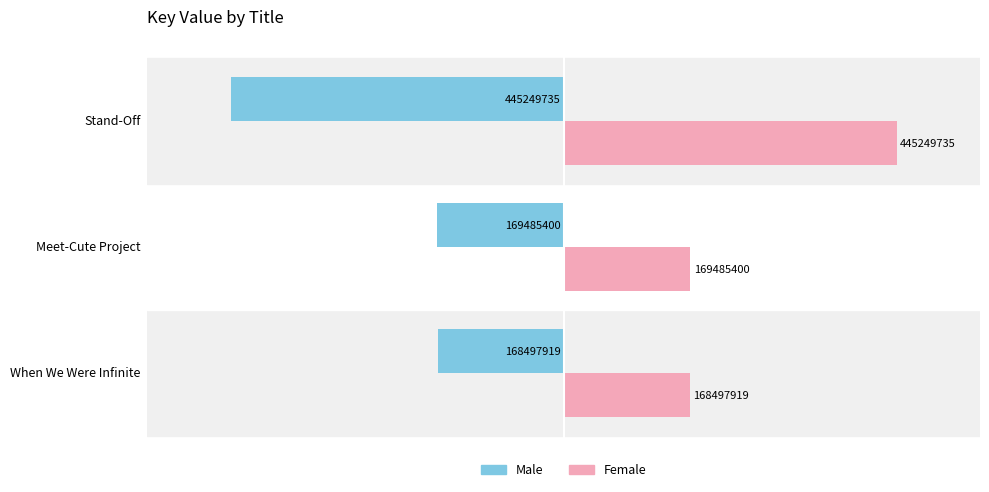

Which category has the highest value in the Female series?

Stand-Off